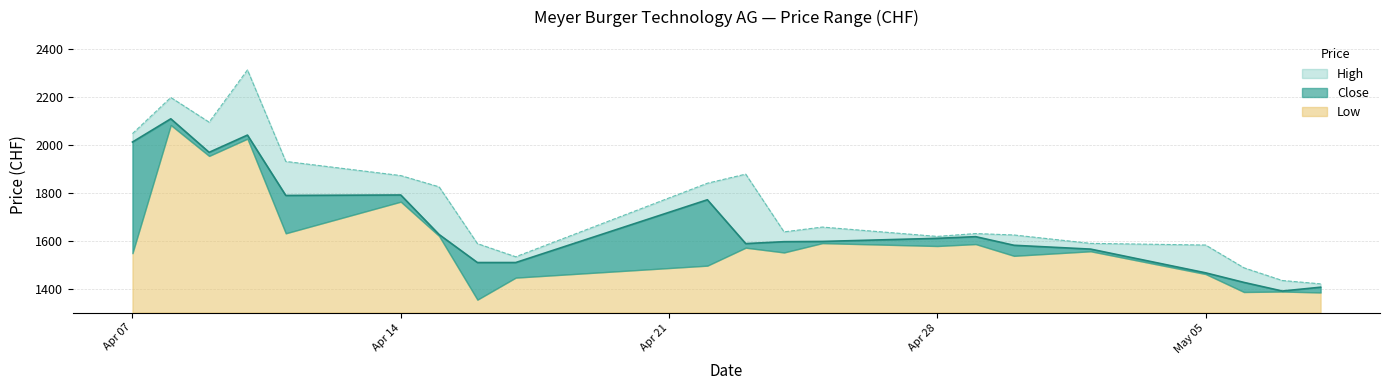

Where does the High series first go above 1637?

Apr 07